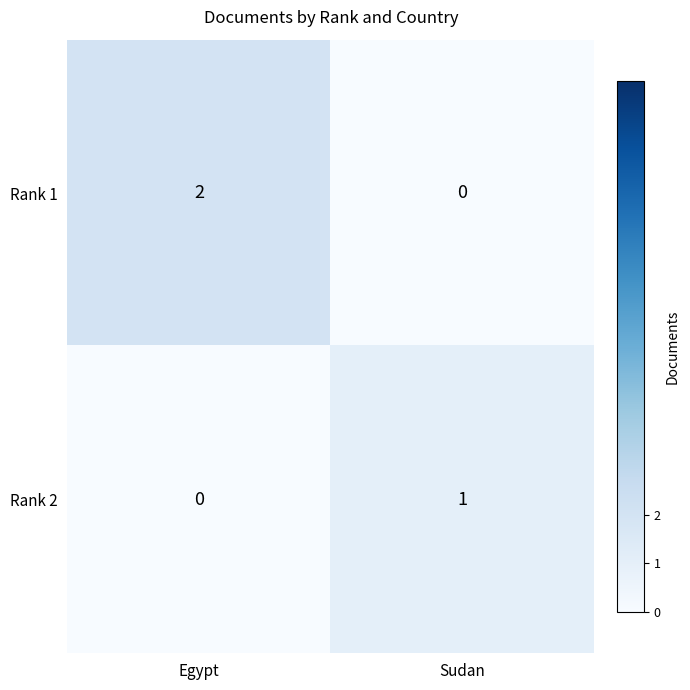

The Rank 1 series shows 0 at Sudan. True or false?

True